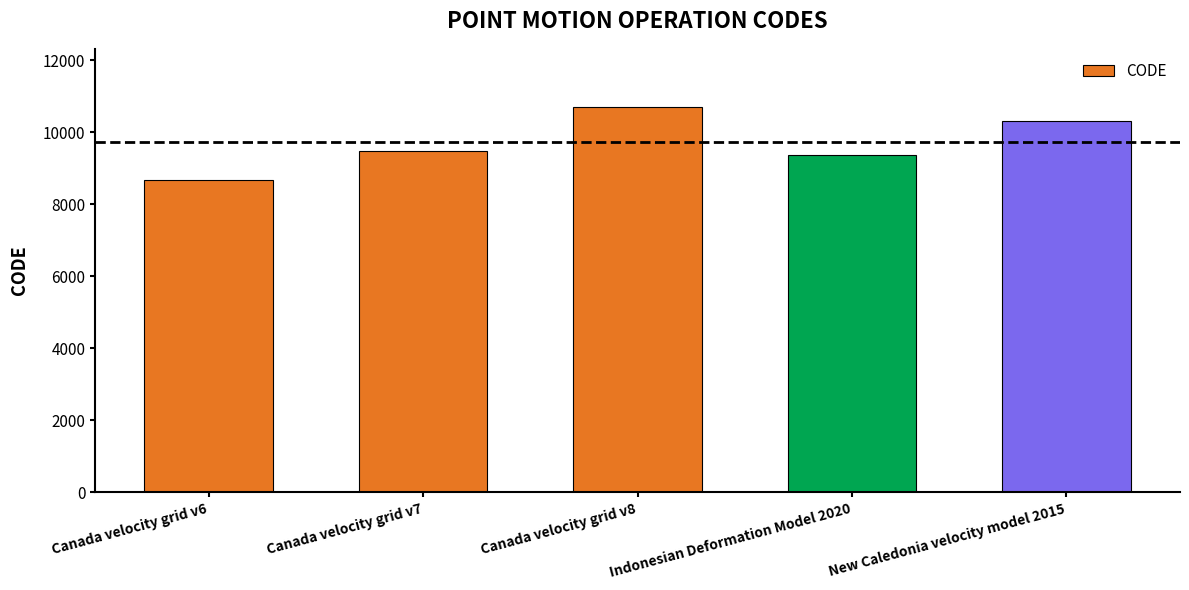

At which label is the value closest to 9691?

Canada velocity grid v7